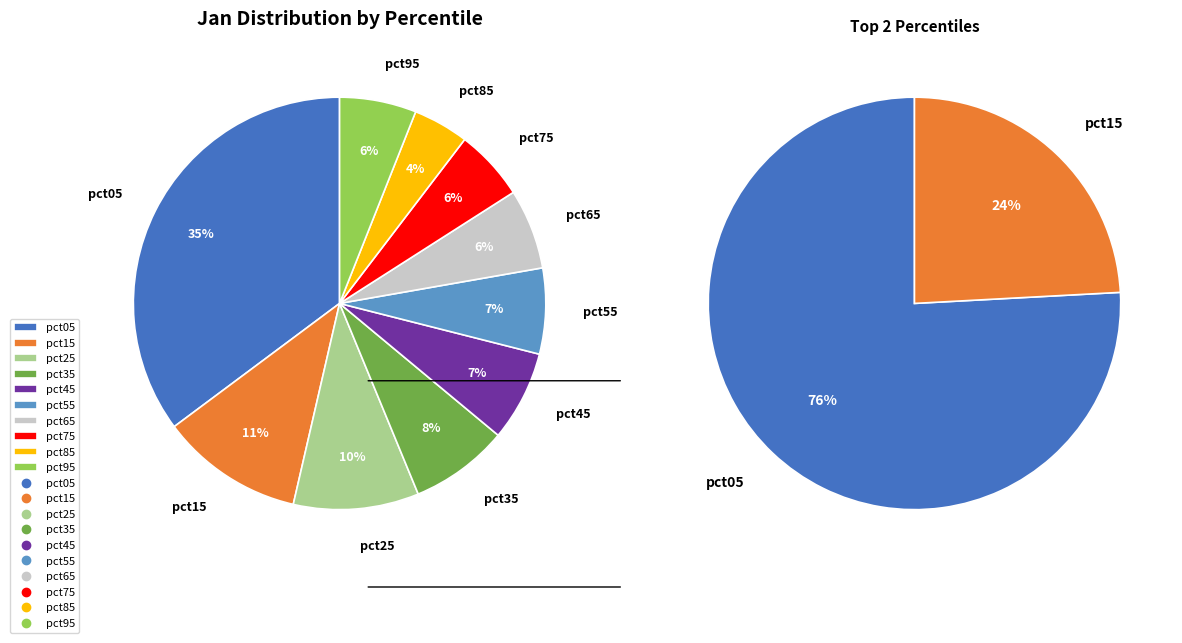

How many segments does this pie chart have?

10